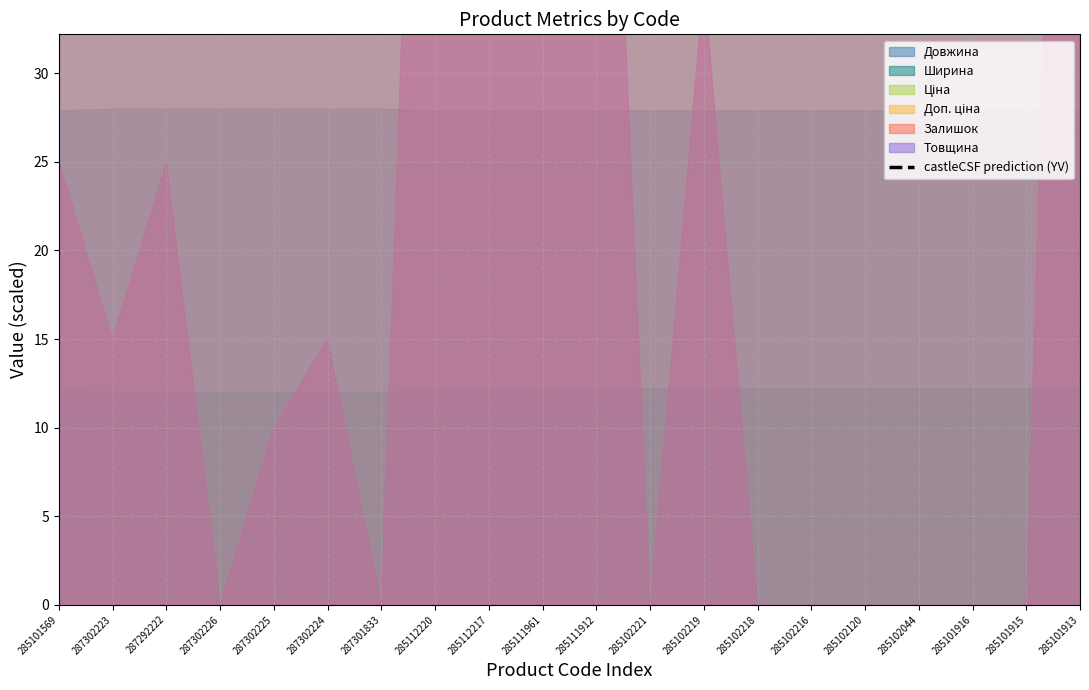

Approximately how many times larger is the value at 285101913 compared to 285101915?

0.9